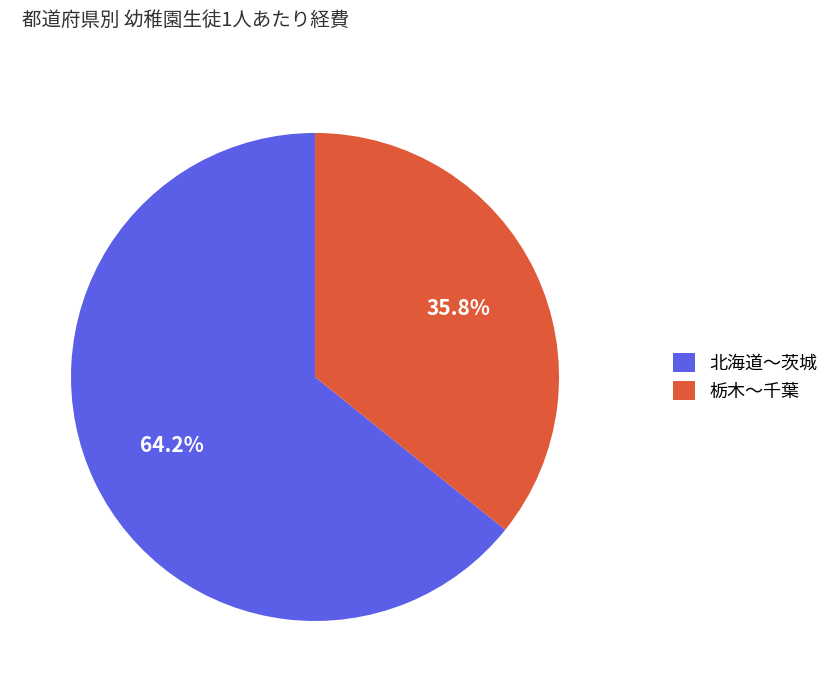

Approximately how many times larger is the value at 栃木〜千葉 compared to 北海道〜茨城?

0.6